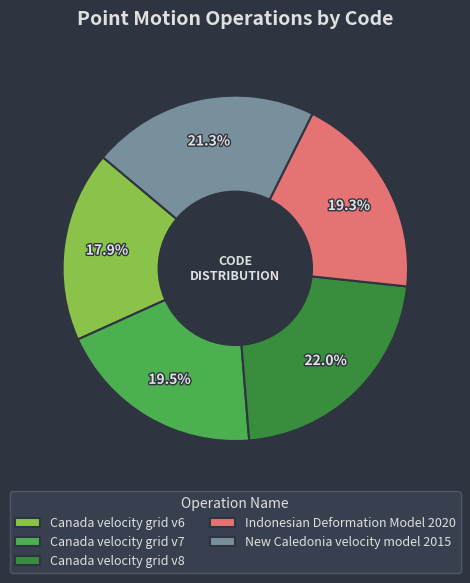

The Canada velocity grid v6 slice represents 32% of the pie. True or false?

False